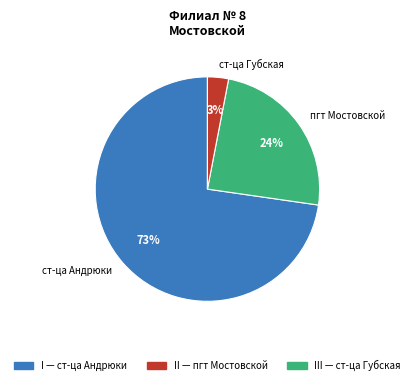

Is there a majority slice in this chart?

Yes